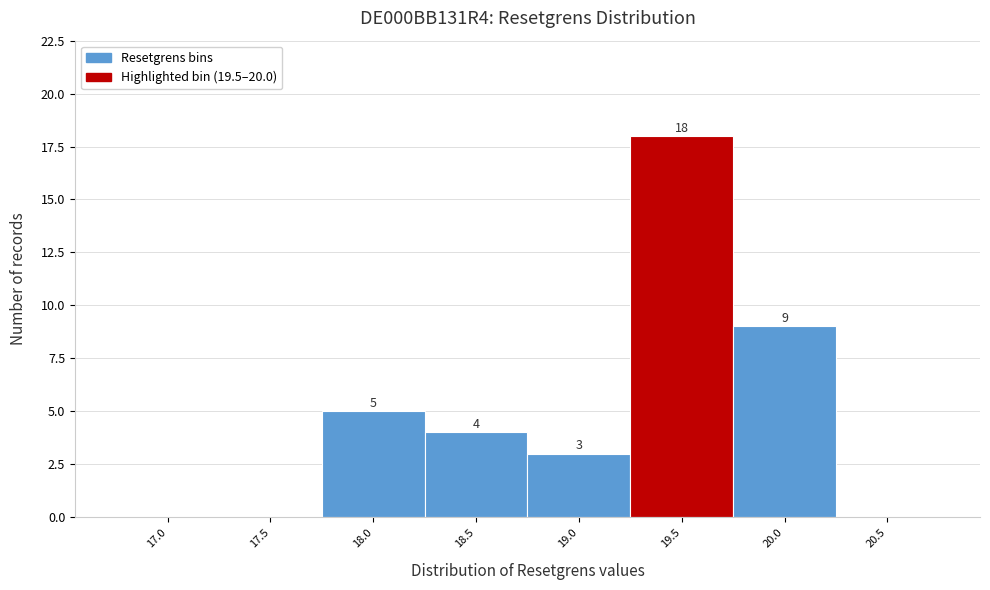

Reading left to right, list all the values displayed in this chart.

17.0=0	17.5=0	18.0=5	18.5=4	19.0=3	19.5=18	20.0=9	20.5=0